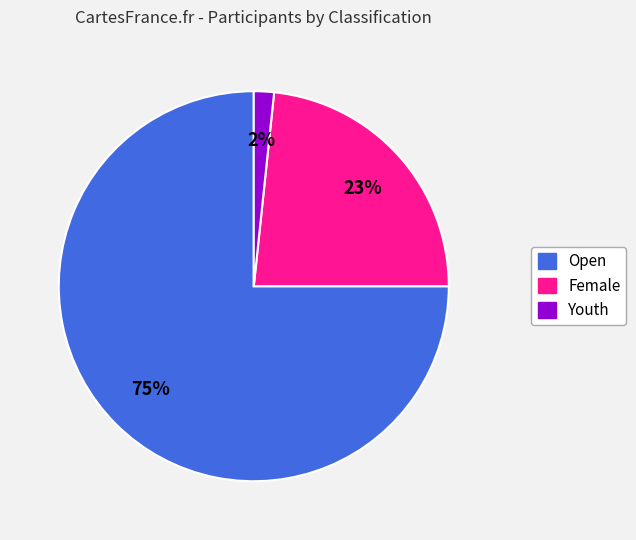

Is there any slice that represents more than half of the pie?

Yes